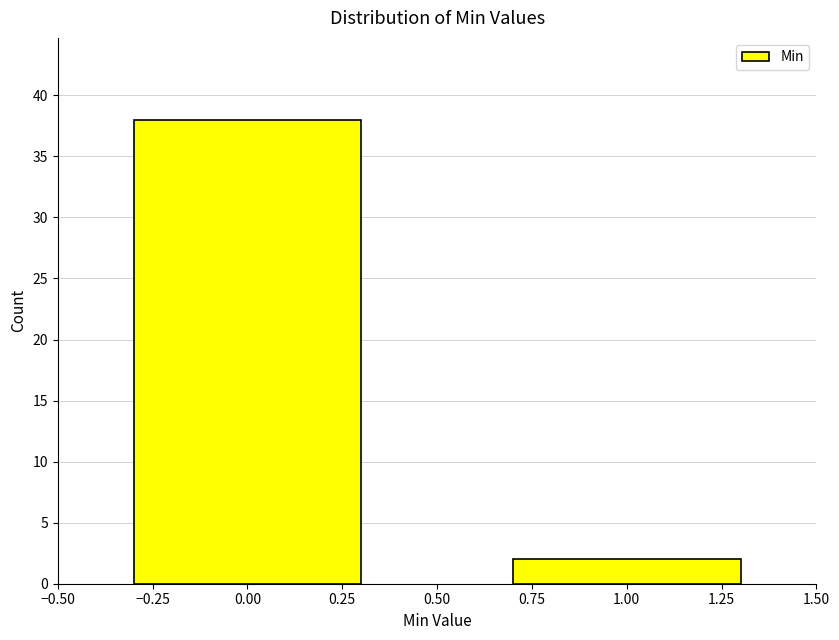

Reading left to right, list all the values displayed in this chart.

0.00=38	1.00=2